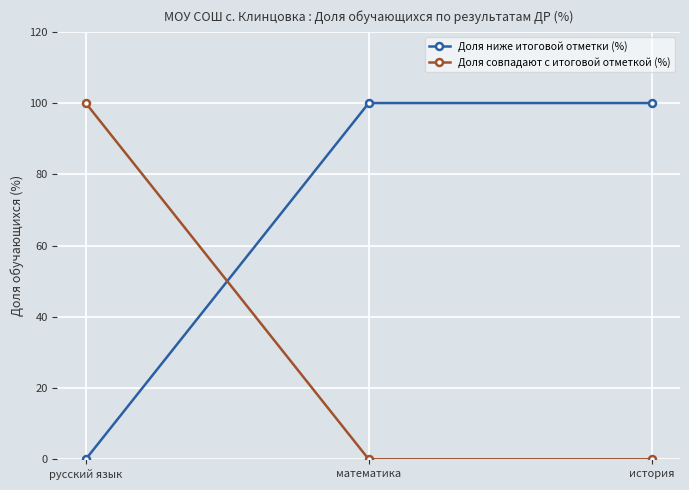

What is the label of the 2nd point from the right?

математика